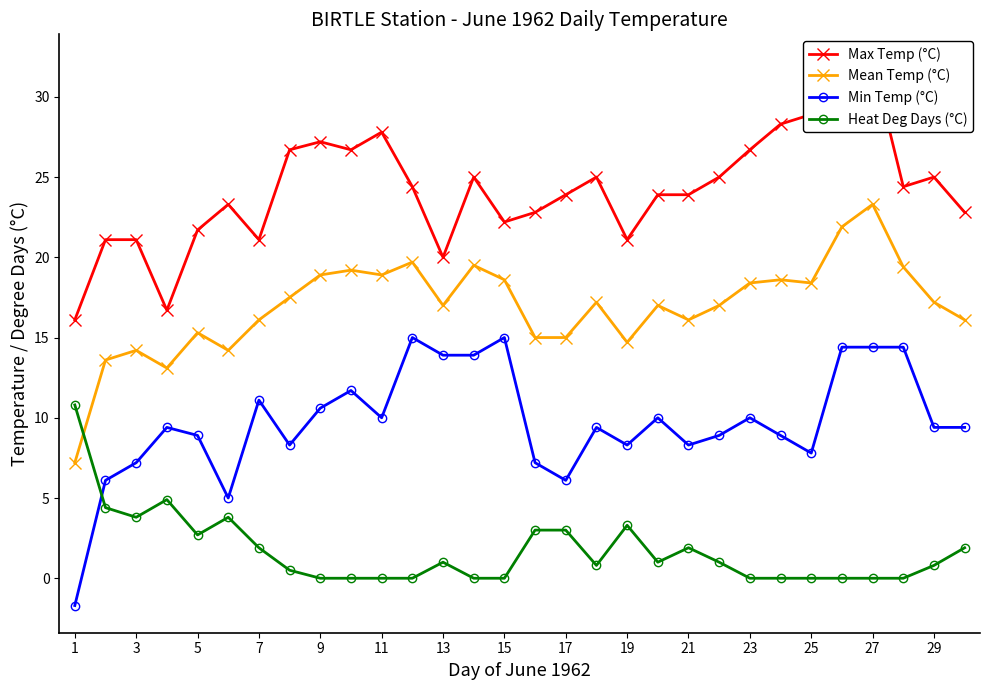

What is the maximum value for Heat Deg Days (°C)?

10.8